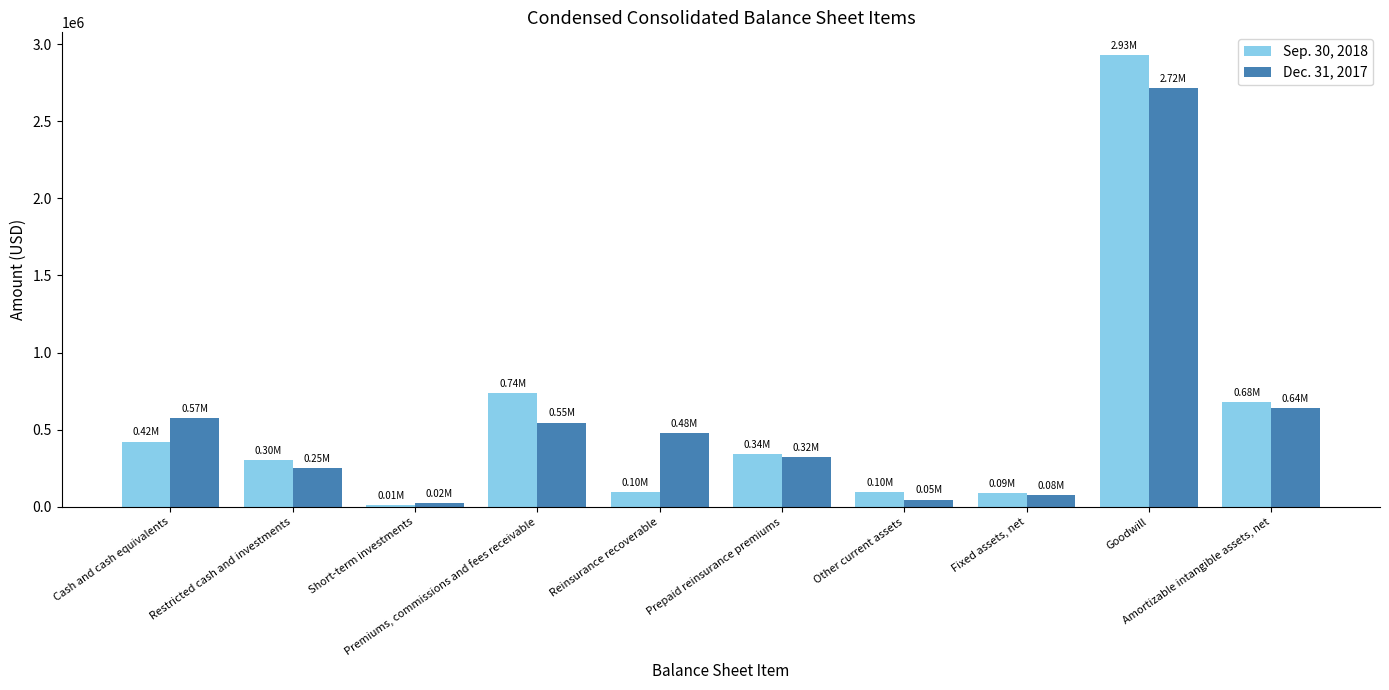

What is the label of the 5th bar from the left?

Reinsurance recoverable